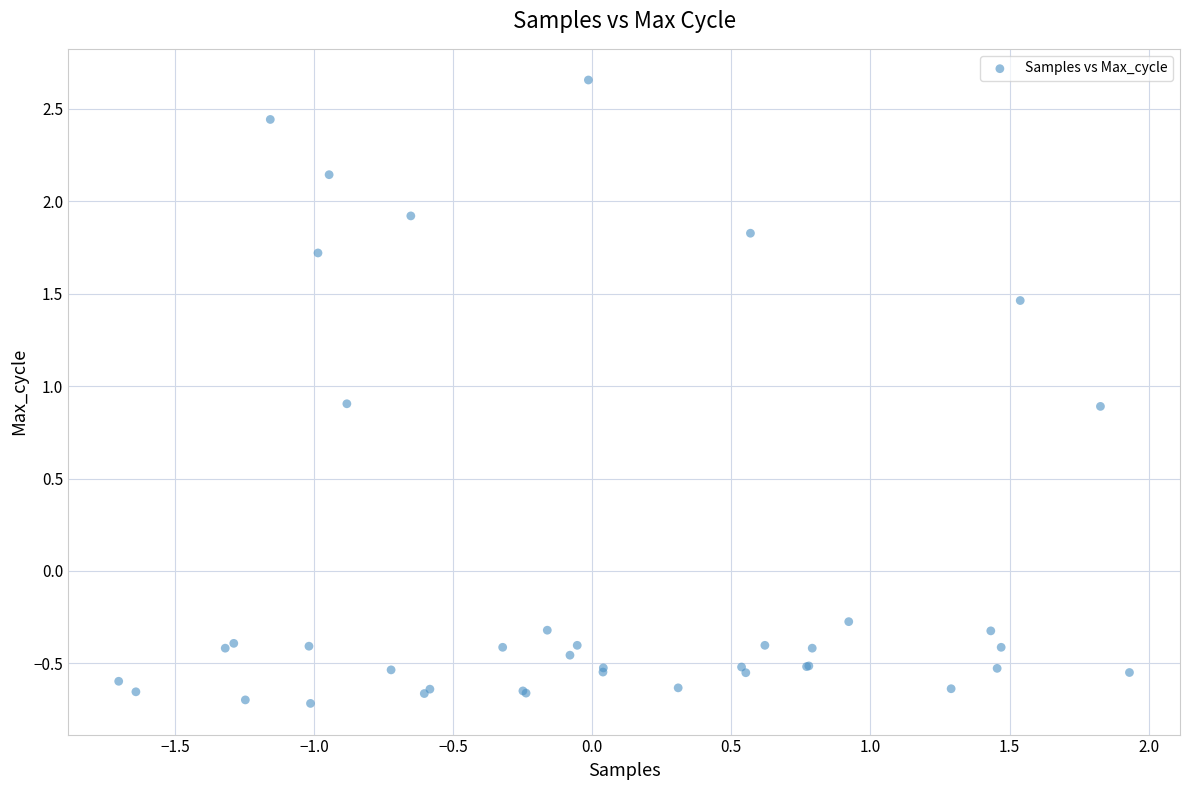

What Y value in the scatter plot is closest to 0?

-0.3